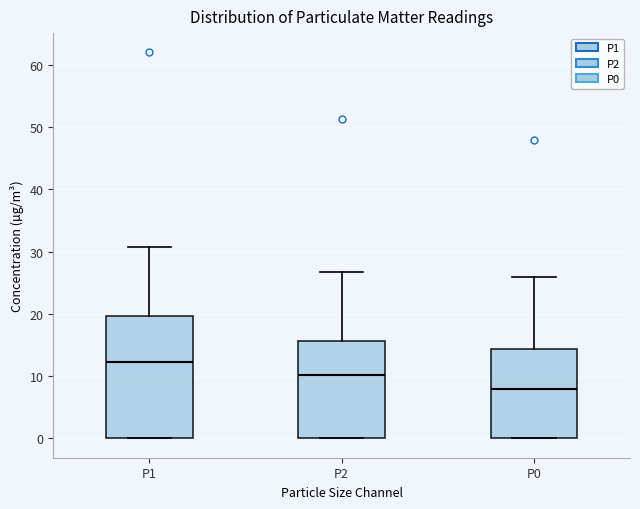

Reading left to right, read every box against the y-axis: the position of its median line, the range the box covers, and the ends of its whiskers. The values are not printed on the chart, so give them approximately, as read against the axis.

P1: median 12, box 0 to 20, whiskers 0 to 31
P2: median 10, box 0 to 16, whiskers 0 to 27
P0: median 8, box 0 to 14, whiskers 0 to 26